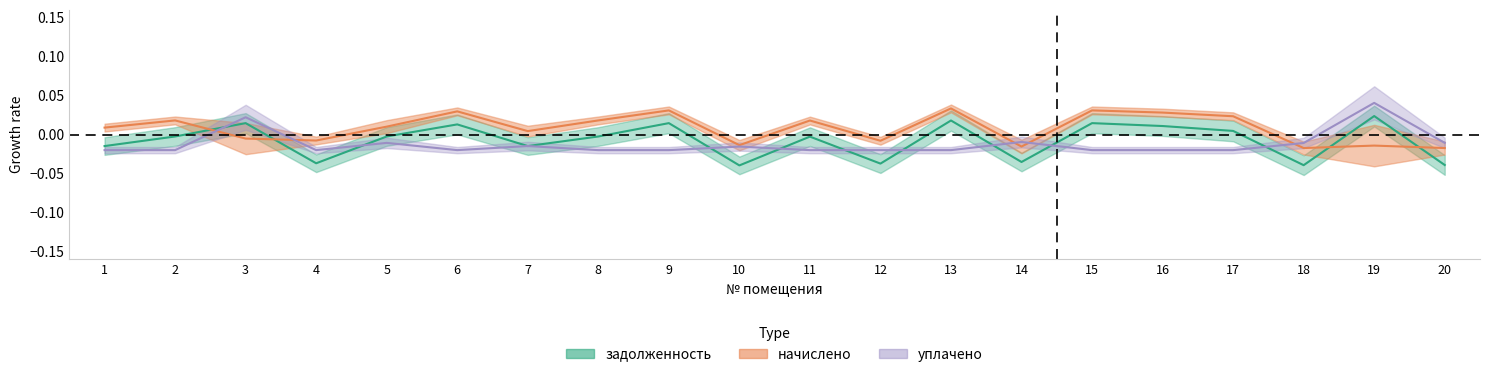

Which category has the lowest value in the задолженность series?

10